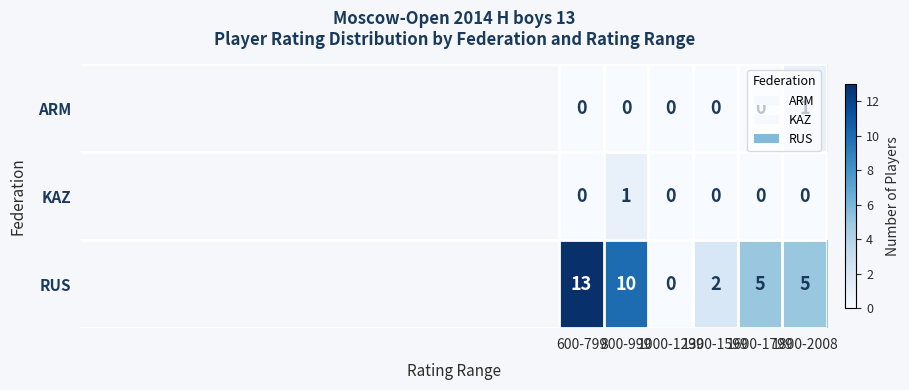

What is the sum of all RUS values?

35